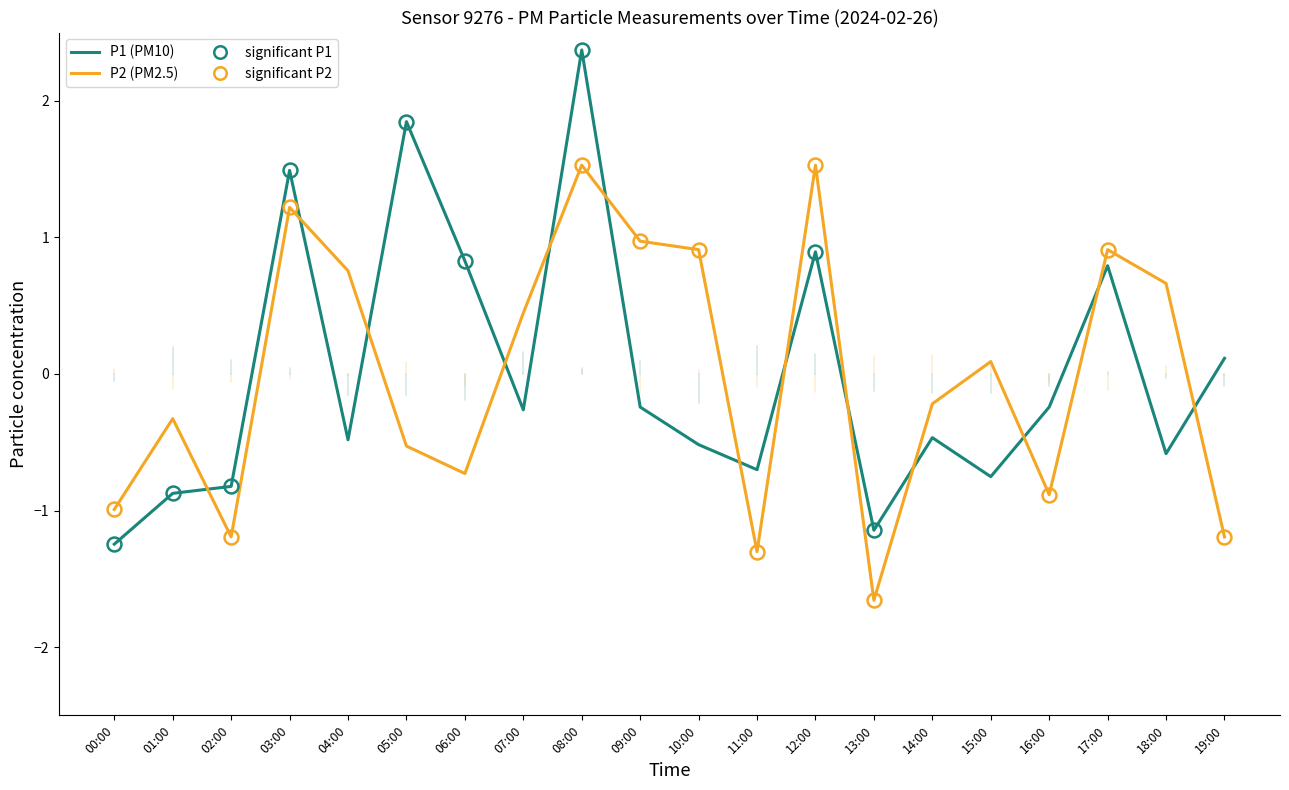

Reading left to right, extract all data points from this chart.

P1 (PM10): -1.2	-0.9	-0.8	1.5	-0.5	1.8	0.8	-0.3	2.4	-0.2	-0.5	-0.7	0.9	-1.1	-0.5	-0.8	-0.2	0.8	-0.6	0.1
P2 (PM2.5): -1.0	-0.3	-1.2	1.2	0.8	-0.5	-0.7	0.4	1.5	1.0	0.9	-1.3	1.5	-1.7	-0.2	0.1	-0.9	0.9	0.7	-1.2